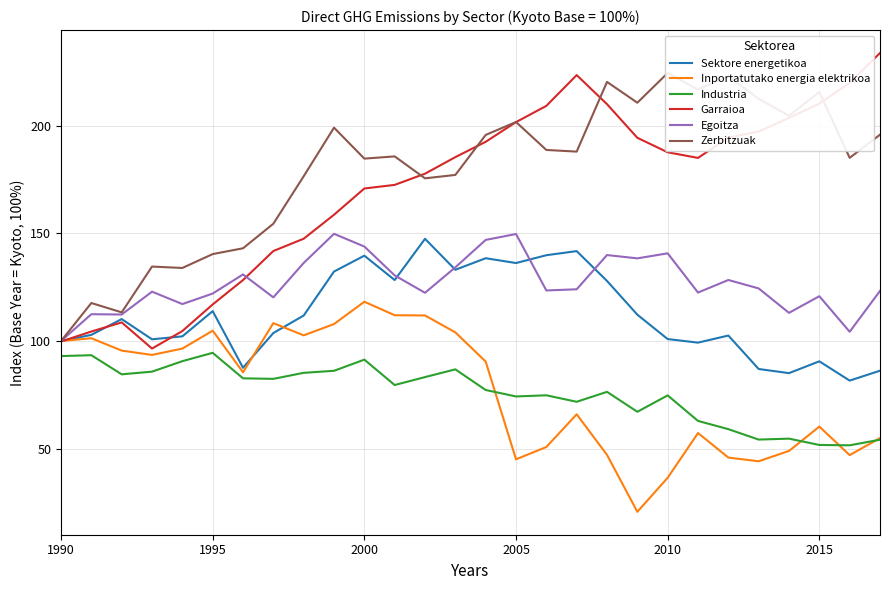

The Industria series shows 21.6 at 2015. True or false?

False